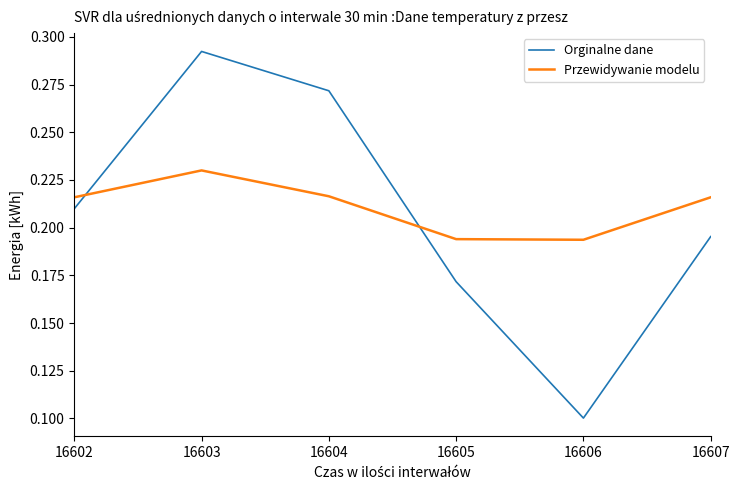

What is the difference between the second highest and second lowest values in the Orginalne dane series?

0.1